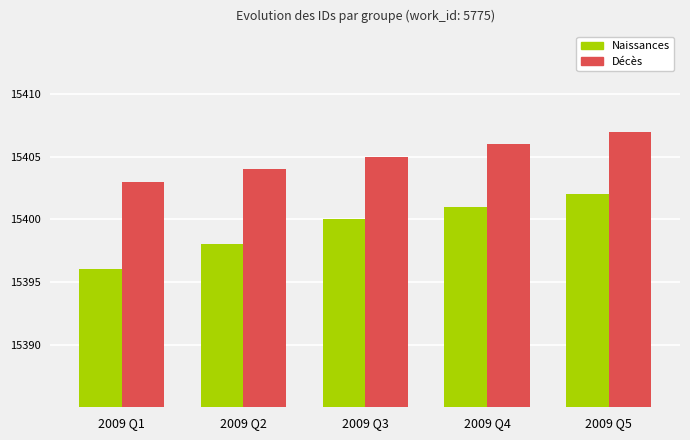

How many values in the Naissances series are below 15400?

2